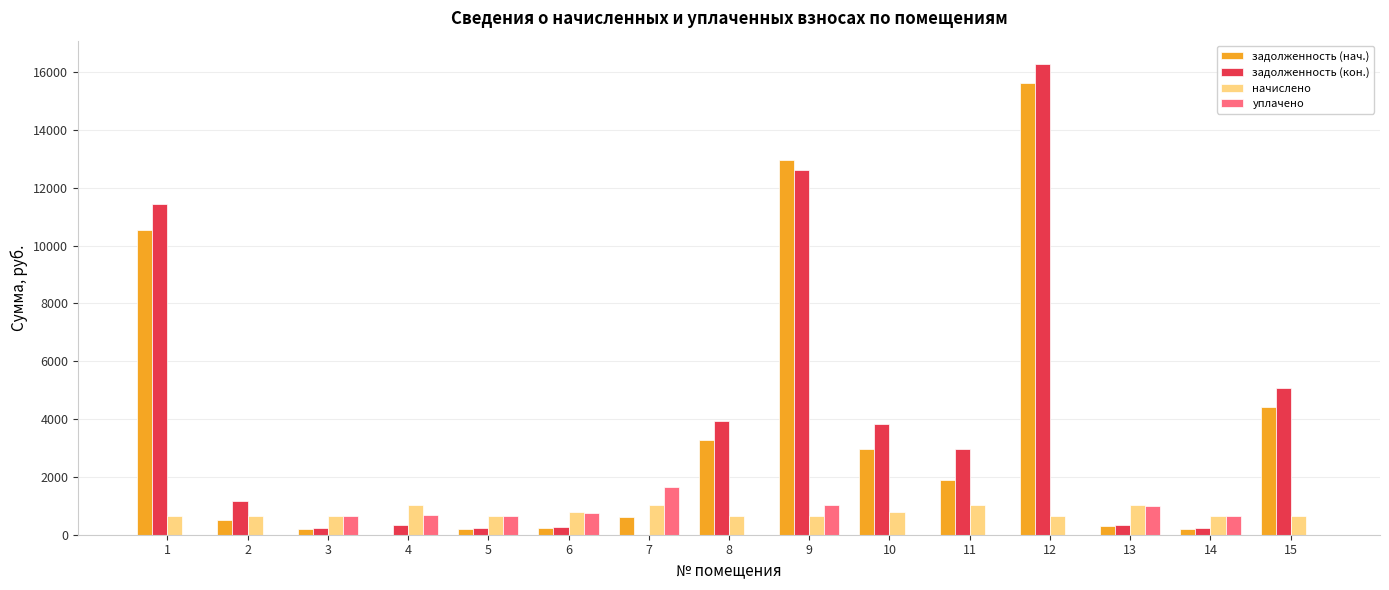

What is the sum of the задолженность (нач.) values at 3 and 4?

197.1